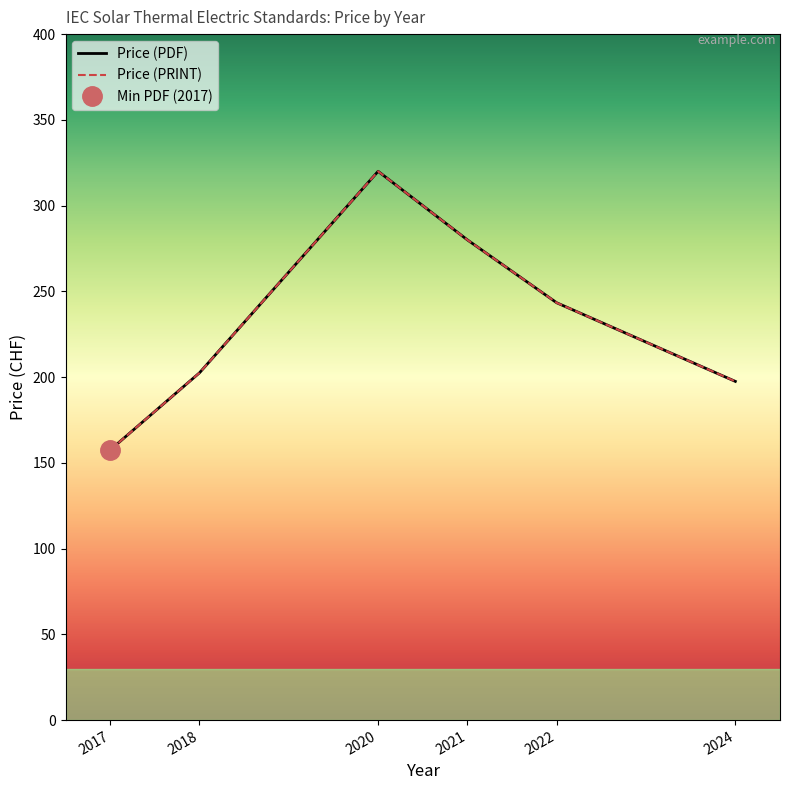

Rank the series by their maximum value, from lowest to highest.

Price (PDF), Price (PRINT)